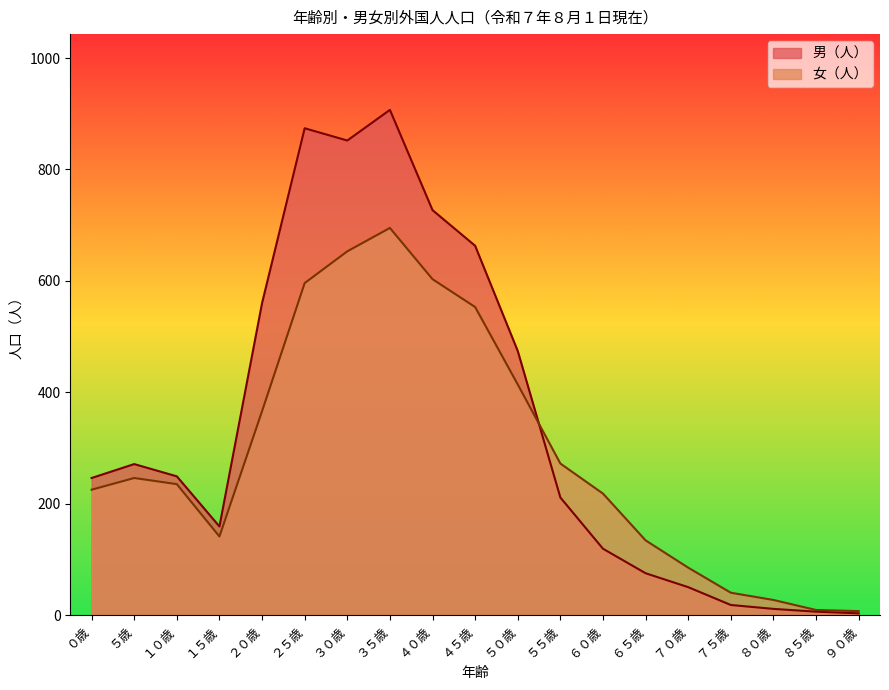

Reading left to right, what are all the values shown in this chart?

男（人）: ０歳=246	５歳=271	１０歳=249	１５歳=159	２０歳=560	２５歳=874	３０歳=852	３５歳=907	４０歳=727	４５歳=663	５０歳=474	５５歳=211	６０歳=119	６５歳=75	７０歳=50	７５歳=18	８０歳=11	８５歳=6	９０歳=3
女（人）: ０歳=225	５歳=246	１０歳=235	１５歳=141	２０歳=366	２５歳=596	３０歳=653	３５歳=695	４０歳=603	４５歳=553	５０歳=414	５５歳=272	６０歳=218	６５歳=134	７０歳=85	７５歳=40	８０歳=27	８５歳=9	９０歳=7